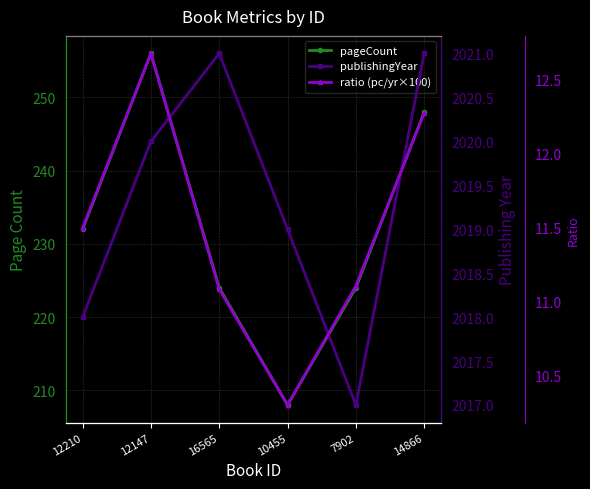

Which series has the largest total across all categories?

publishingYear